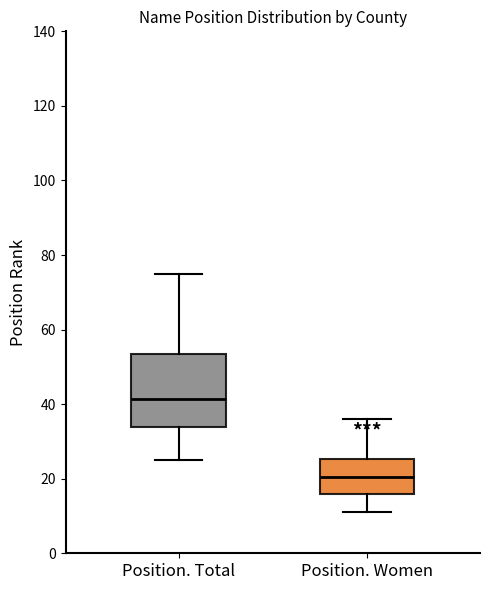

Where does the median line of the box for Position. Total sit on the y-axis? The values are not printed on the chart, so give them approximately, as read against the axis.

42